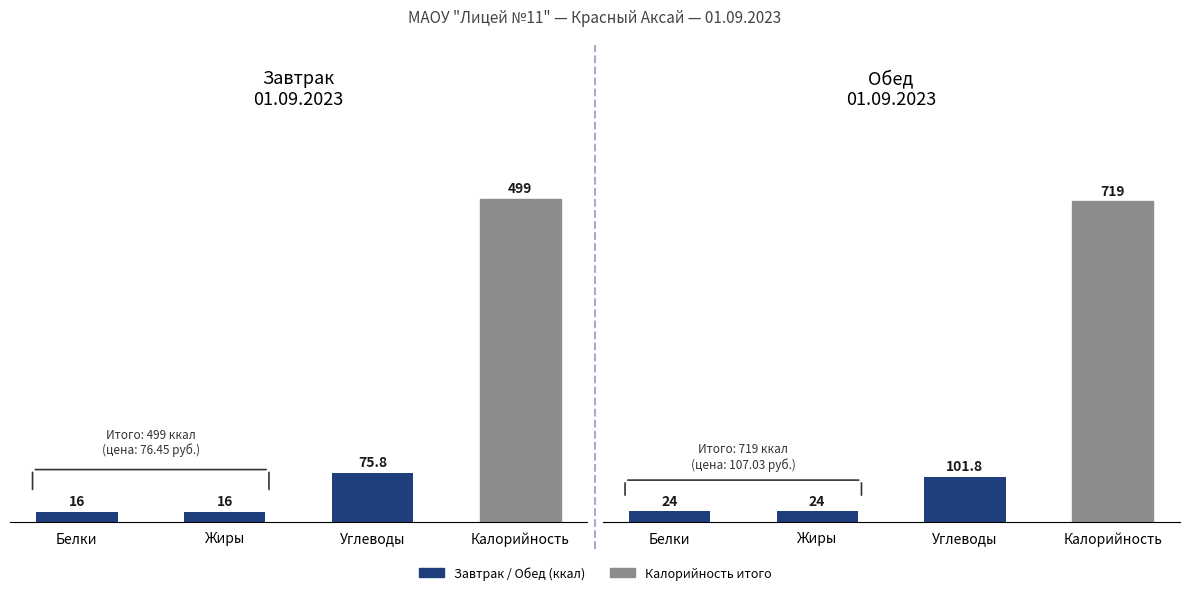

Is the value of Завтрак at Калорийность greater than the value of Обед at Калорийность?

No